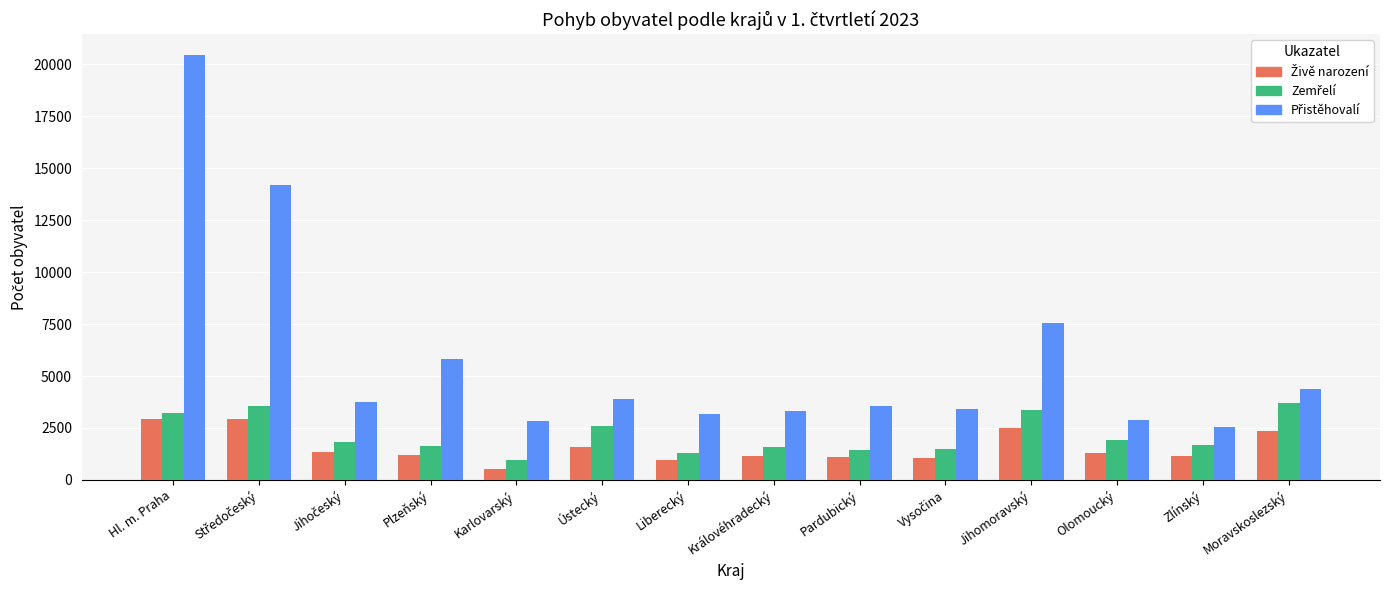

What is the difference between the highest and lowest values at Plzeňský?

4632